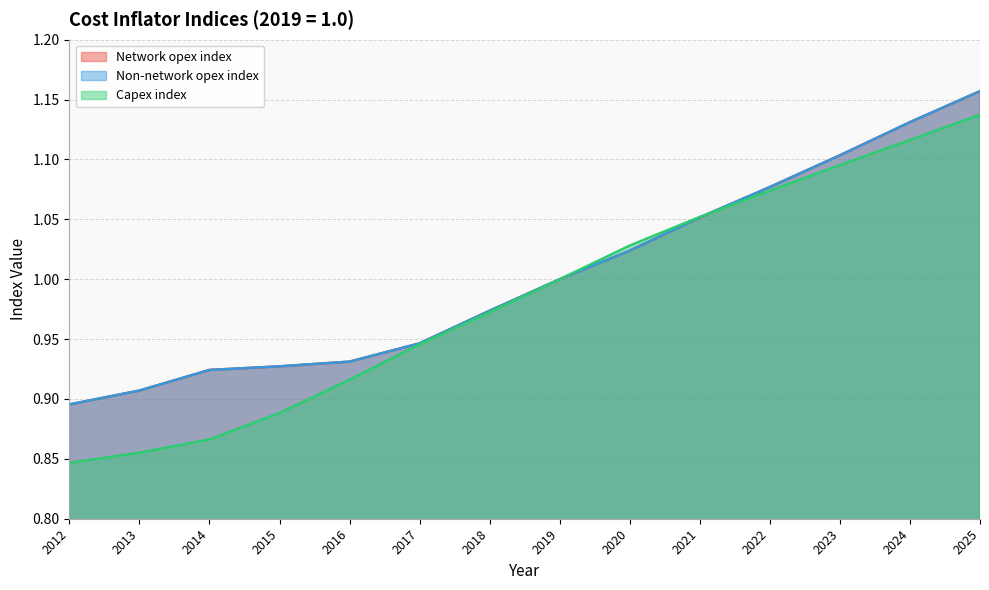

Which category has the lowest value in the Capex index series?

2012